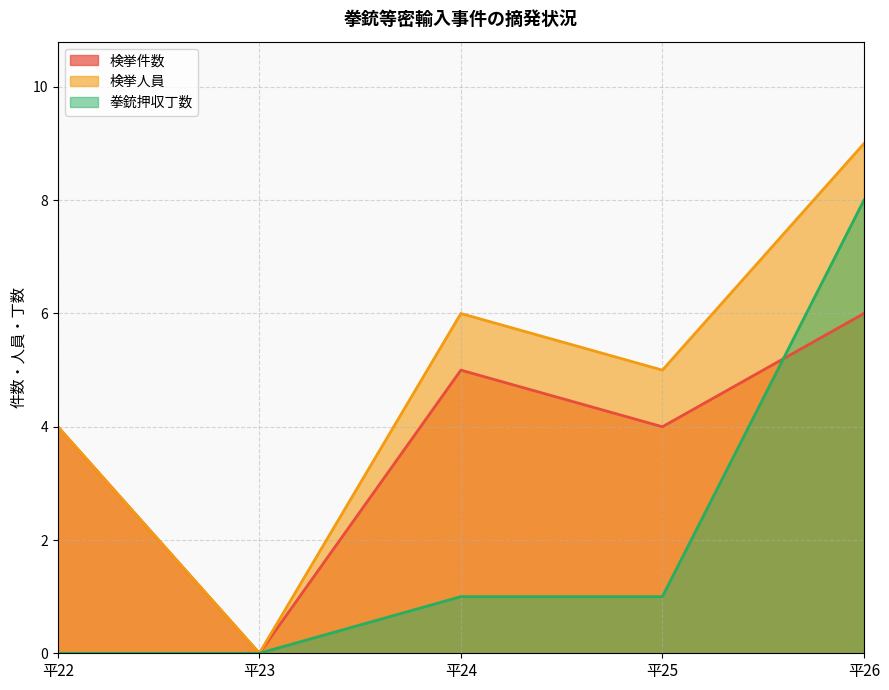

What is the sum of all 検挙人員 values?

24